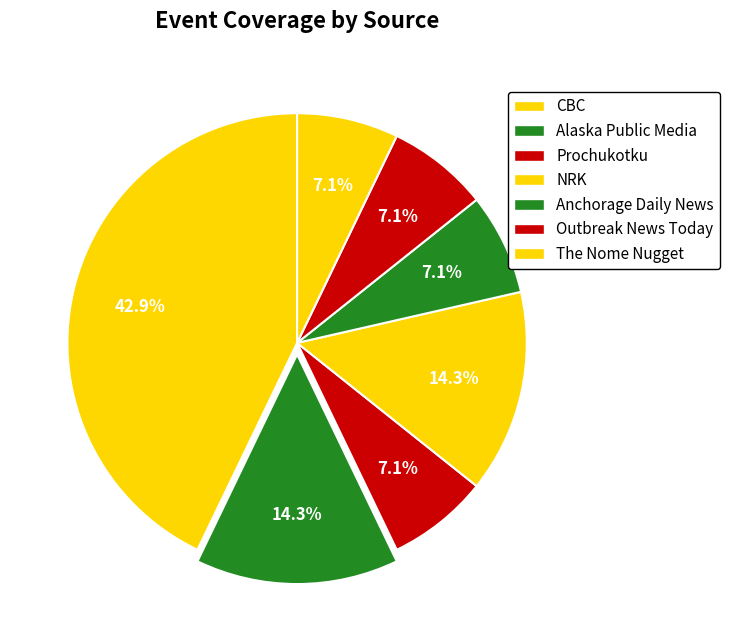

Rank the categories by value from highest to lowest.

CBC, Alaska Public Media, NRK, Prochukotku, Anchorage Daily News, Outbreak News Today, The Nome Nugget